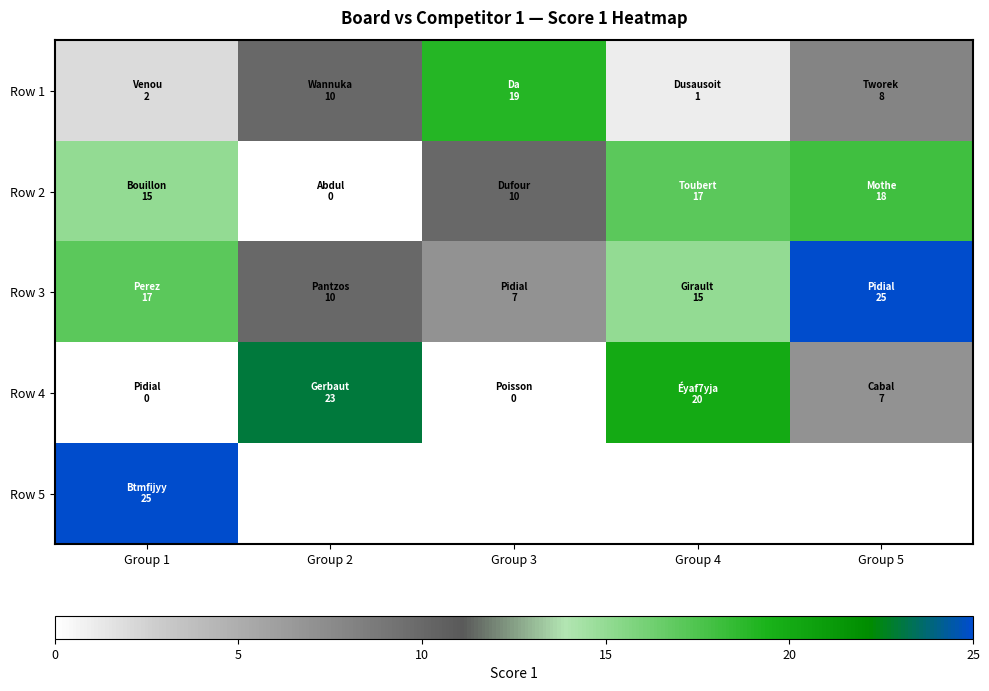

Between Group 3 and Group 4, which is larger?

Group 3